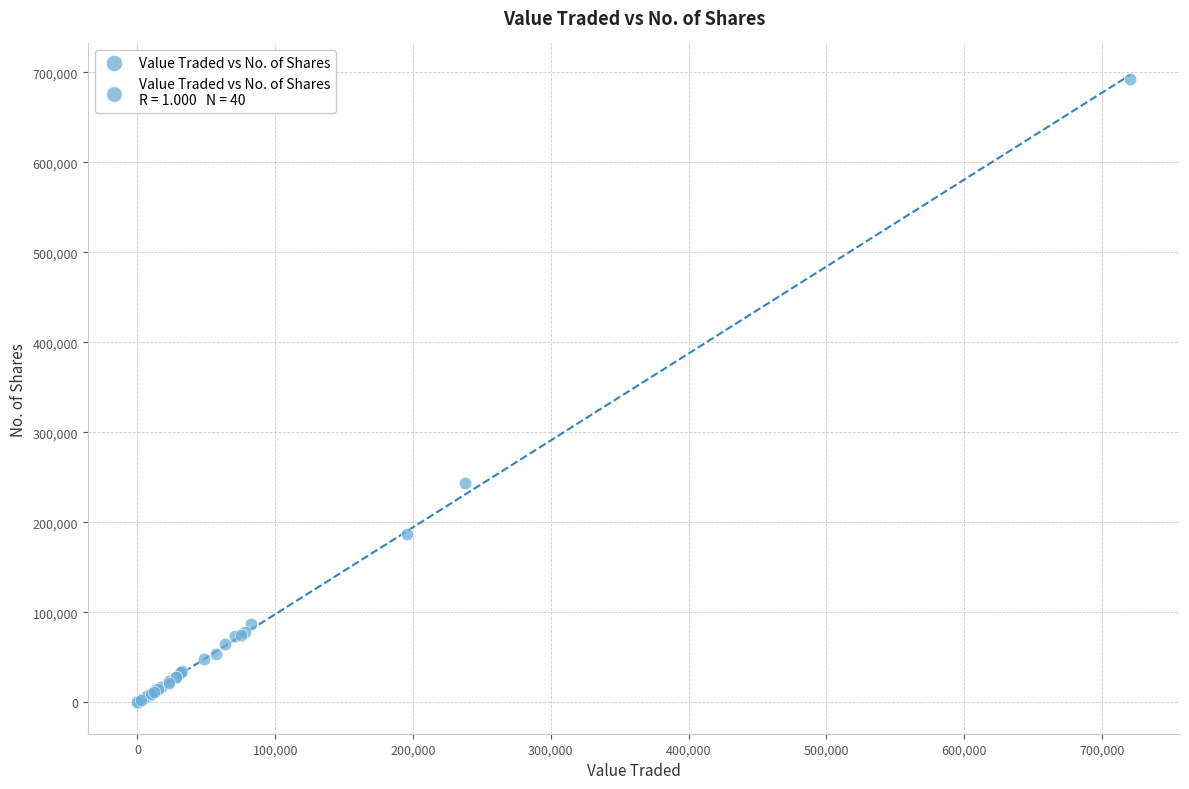

What Y value in the scatter plot is closest to 346340?

243612